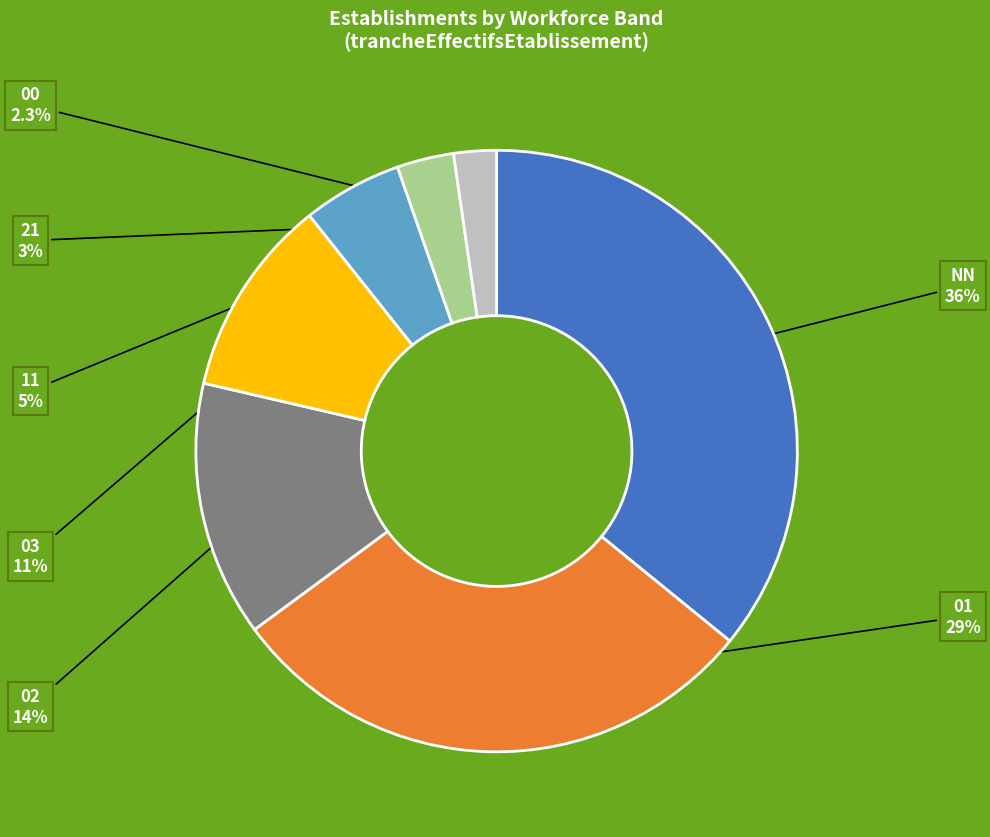

Is there any slice that represents more than half of the pie?

No